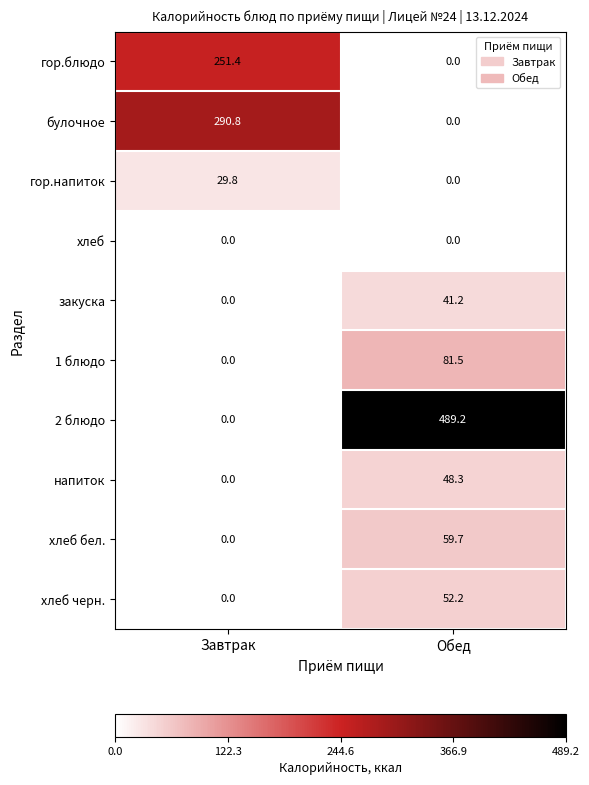

Which series has the largest range (max minus min)?

2 блюдо